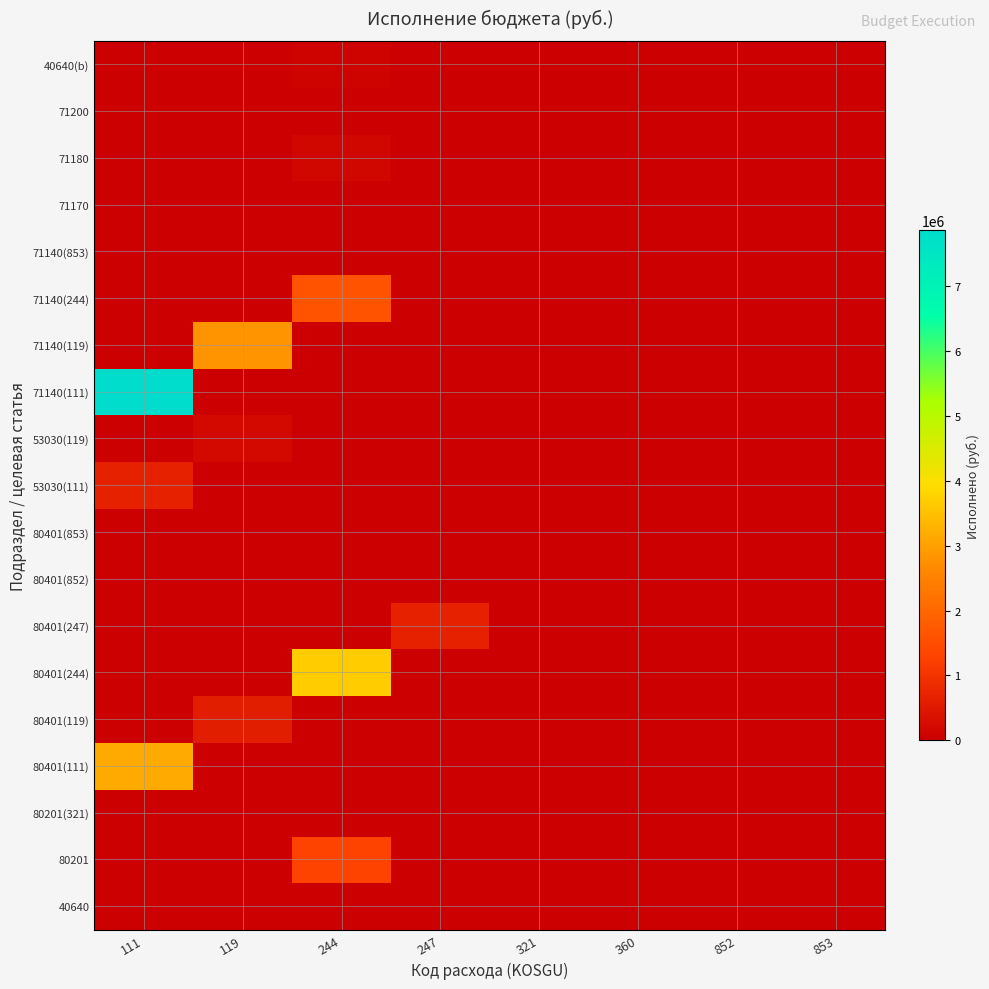

What is the total value across all series at 360?

3200.0